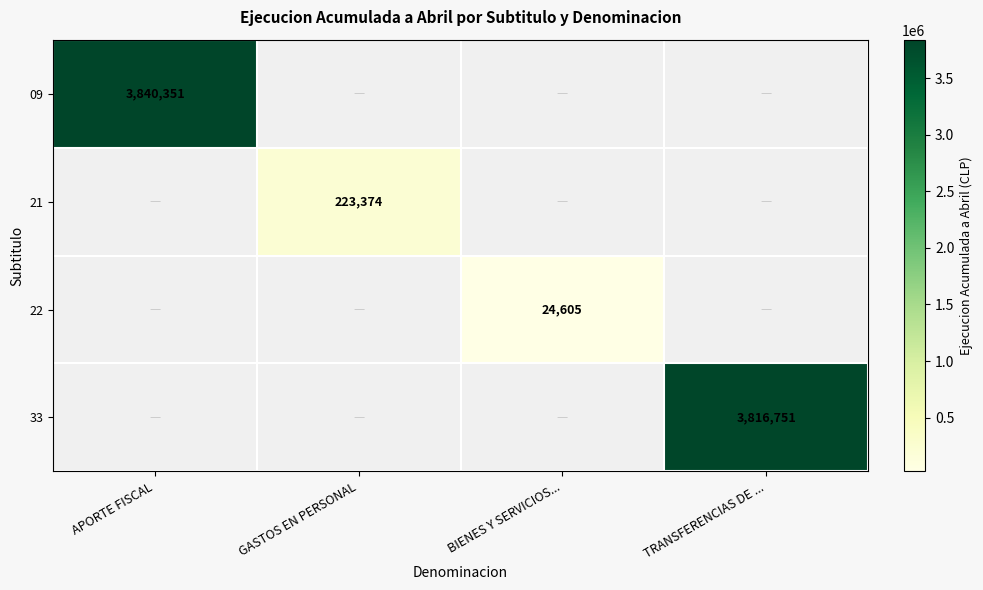

The value of 21 at GASTOS EN PERSONAL is 223374. True or false?

True